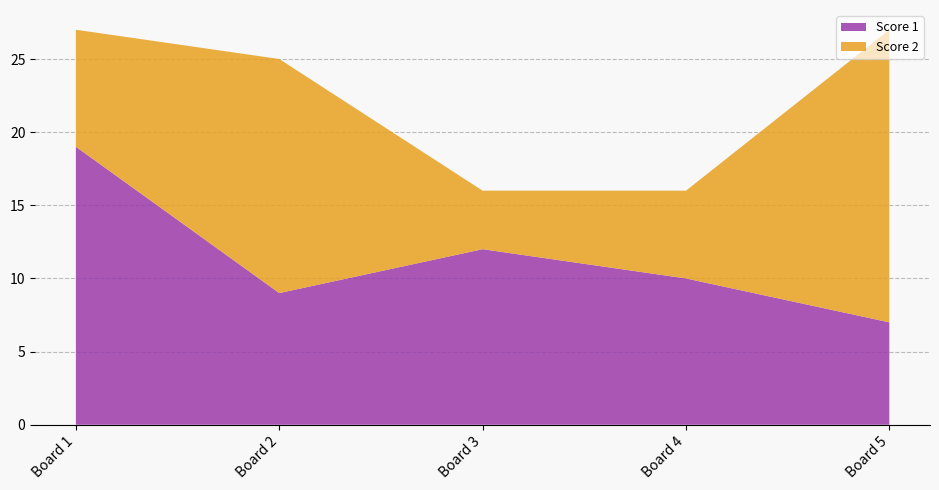

Reading right to left, list all the values displayed in this chart.

Score 1: 7	10	12	9	19
Score 2: 20	6	4	16	8